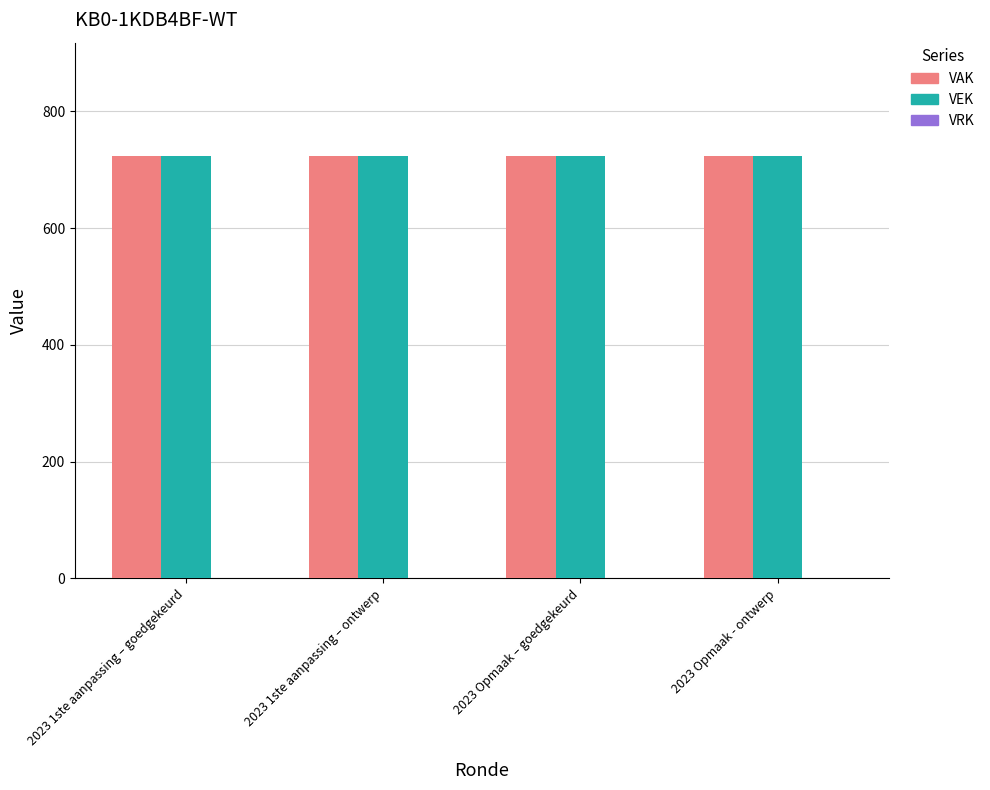

What is the minimum value for VEK?

723